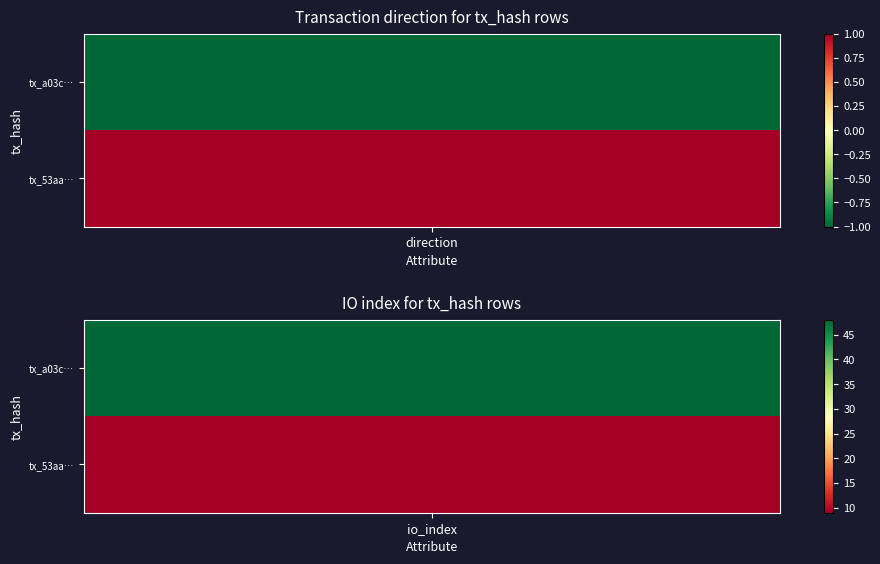

Reading left to right, transcribe all the data shown in this chart.

a03cc3c10ecefe22b665f2e8346f88d10cb211f: 0=-1	1=48
53aa1f92f40d3834c50debbaf9bc9b987e15bd9: 0=1	1=9